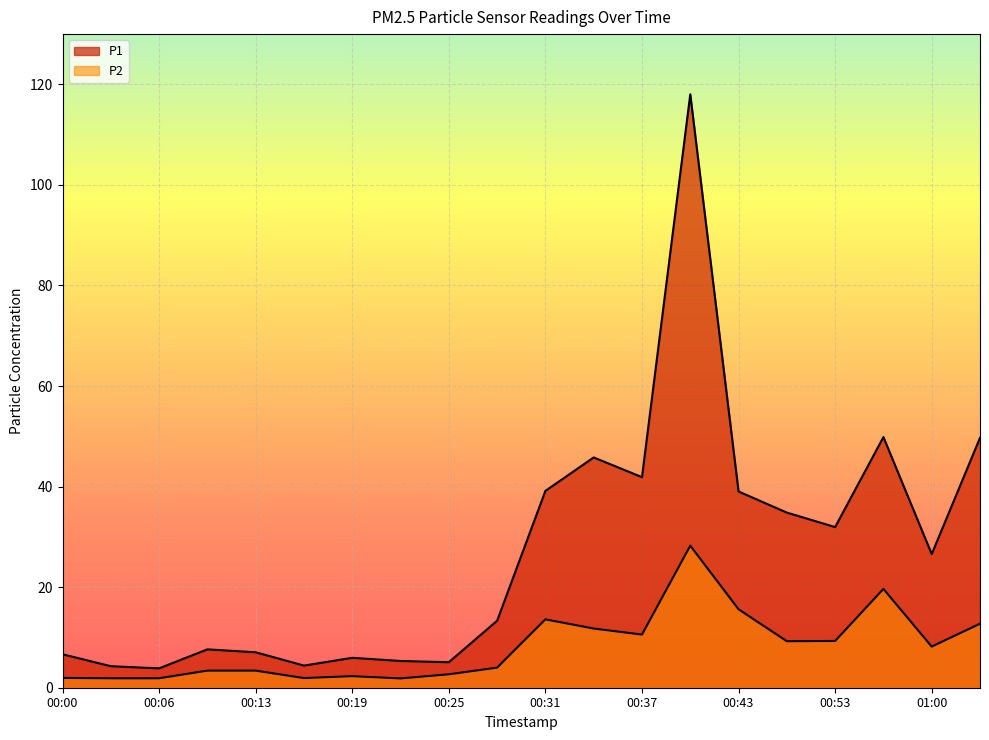

In P2, how many points are higher than both neighbors (excluding endpoints)?

4